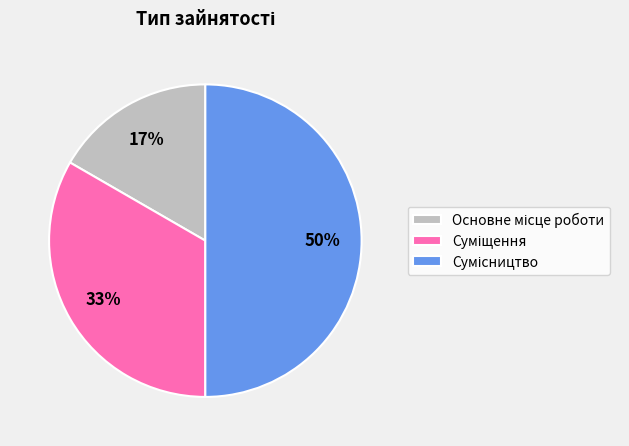

To the nearest percent, what is the average slice percentage?

33%